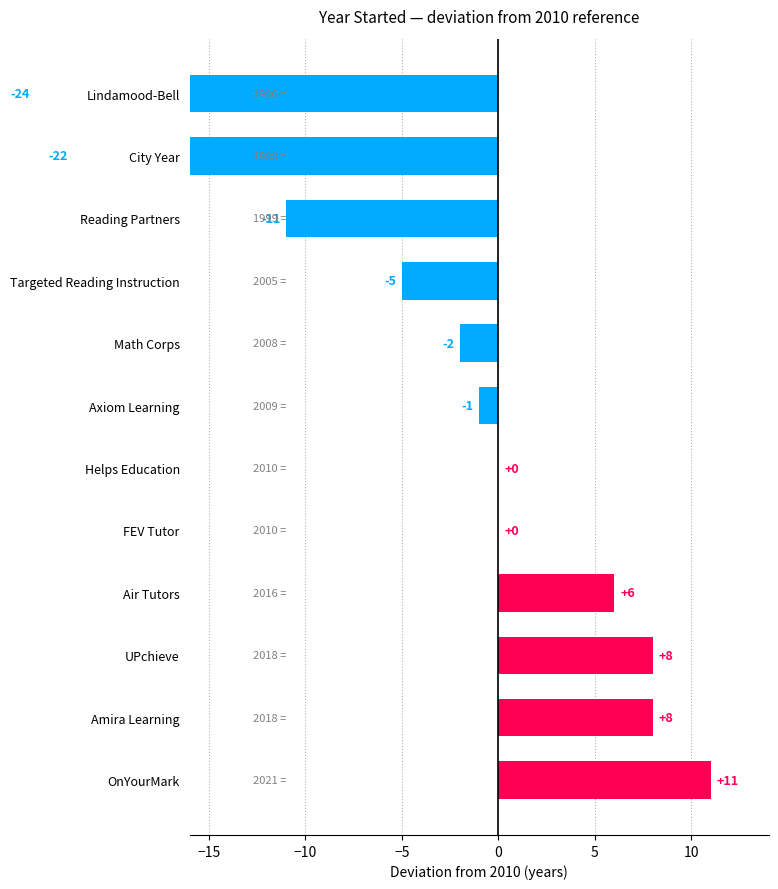

What is the label of the 5th bar from the left?

FEV Tutor